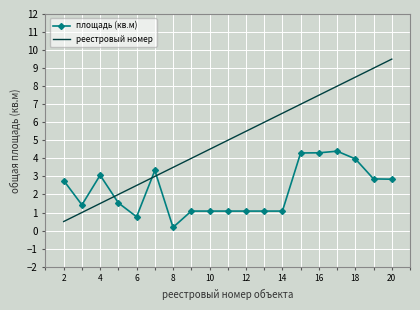

Which series has the largest range (max minus min)?

реестровый номер